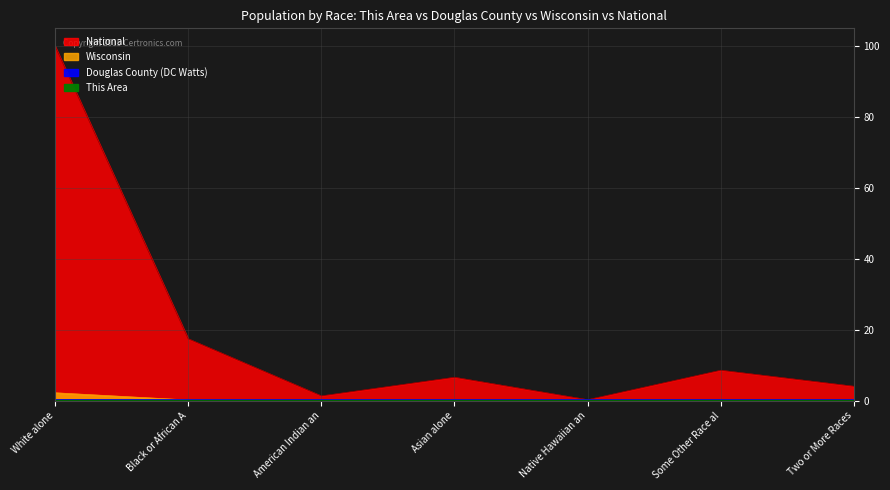

At which category is the sum across all series the highest?

White alone